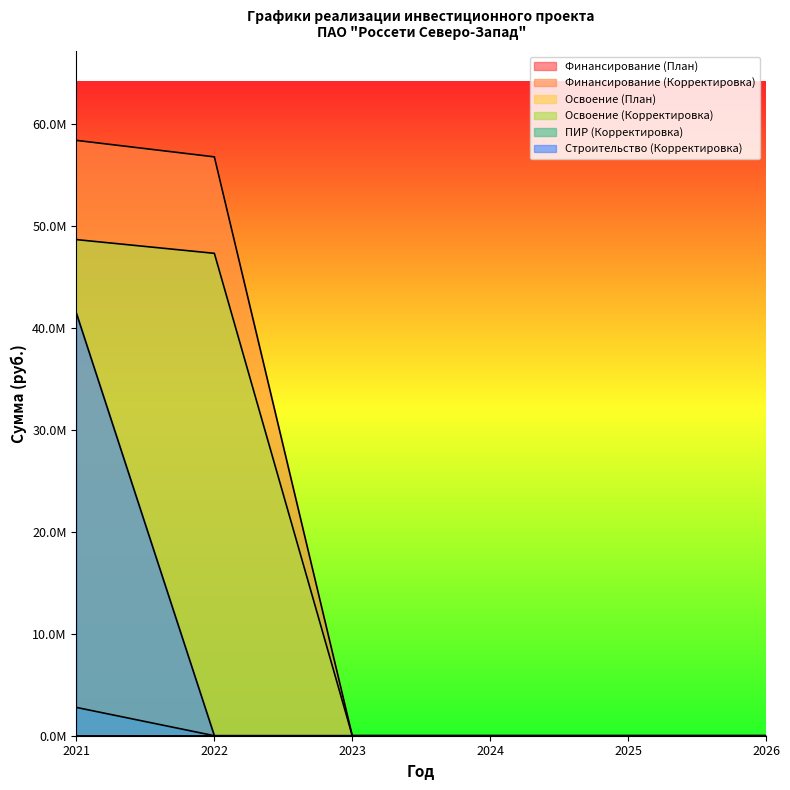

How many values in Освоение (Корректировка) are above zero?

2